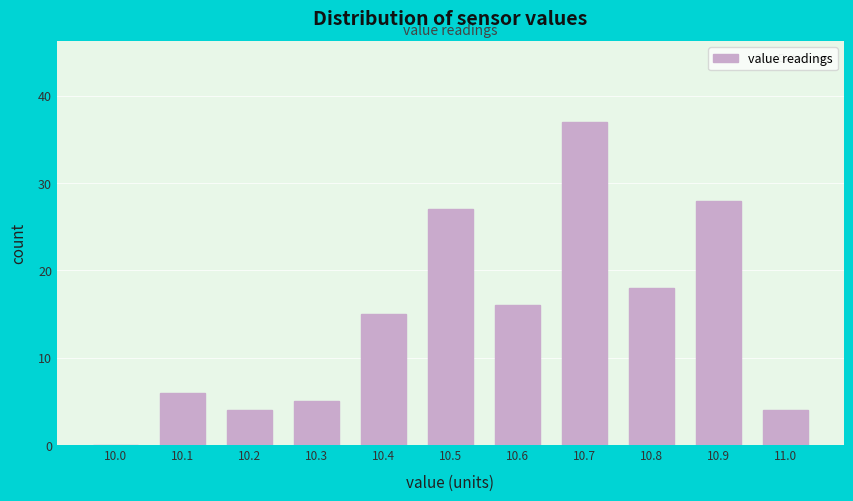

Reading left to right, extract all data points from this chart.

10.0=0	10.1=6	10.2=4	10.3=5	10.4=15	10.5=27	10.6=16	10.7=37	10.8=18	10.9=28	11.0=4